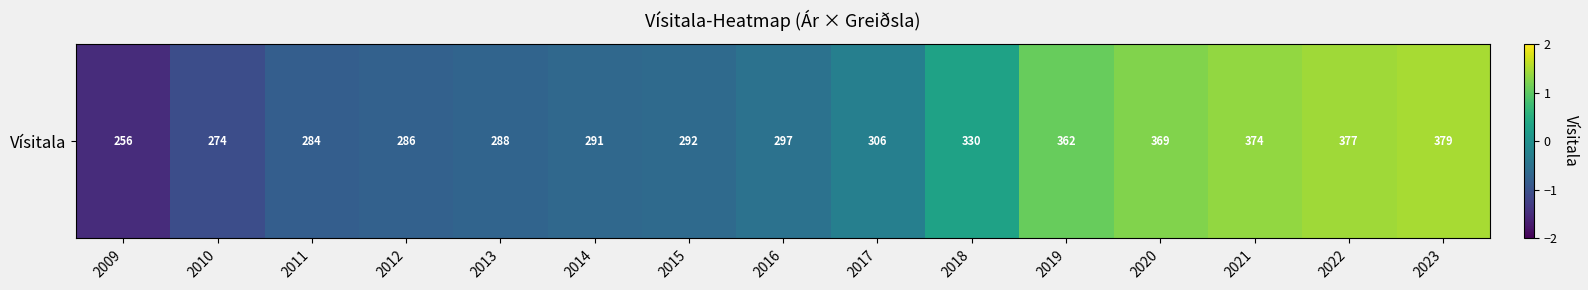

How many categories are shown in the chart?

15